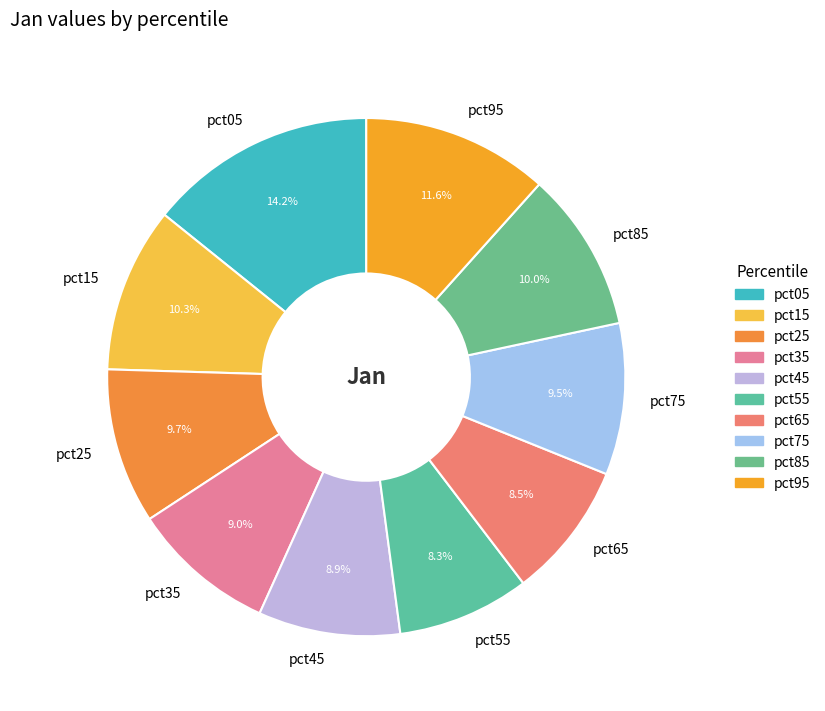

What is the total percentage of pct95 and pct45?

20.5%